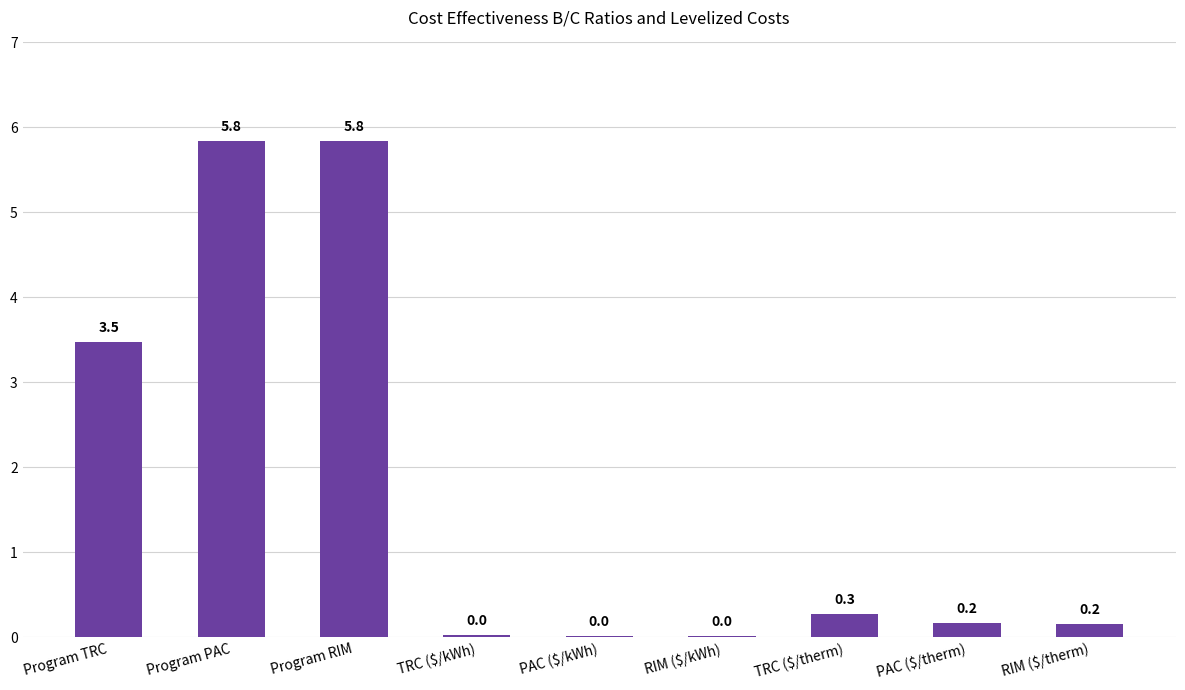

What is the greatest value displayed?

5.8